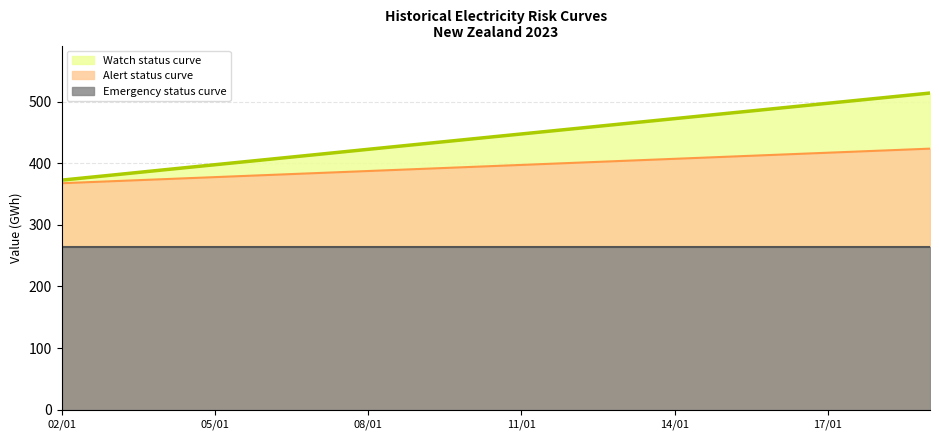

True or false: Alert status curve and Watch status curve intersect in this chart.

False